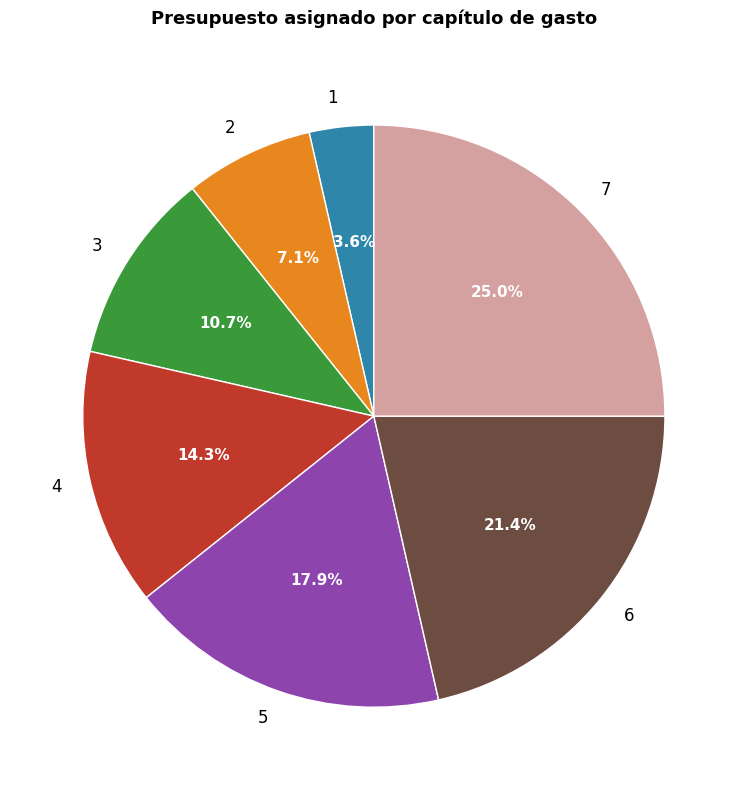

Which slice is the largest?

7